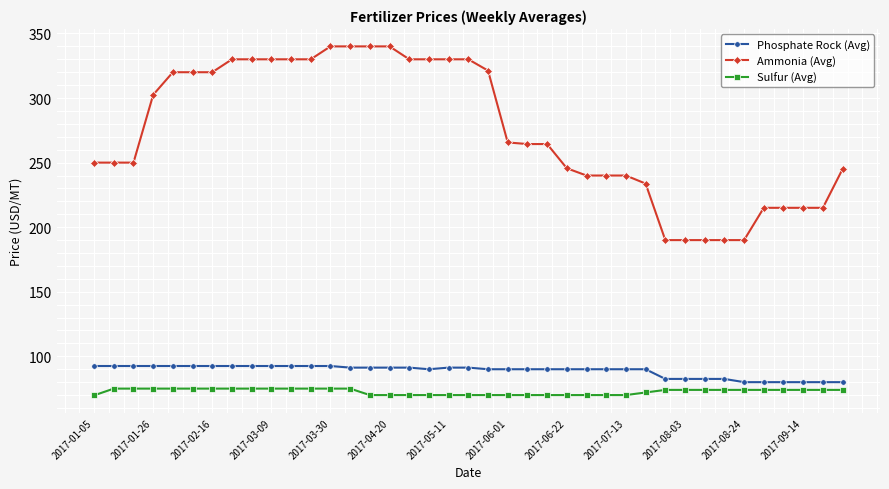

At how many categories does at least one series exceed 313?

17